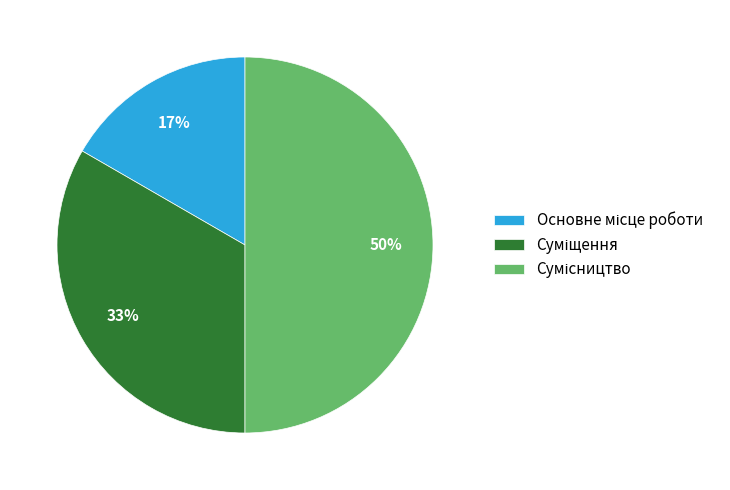

To the nearest percent, what is the average slice percentage?

33%